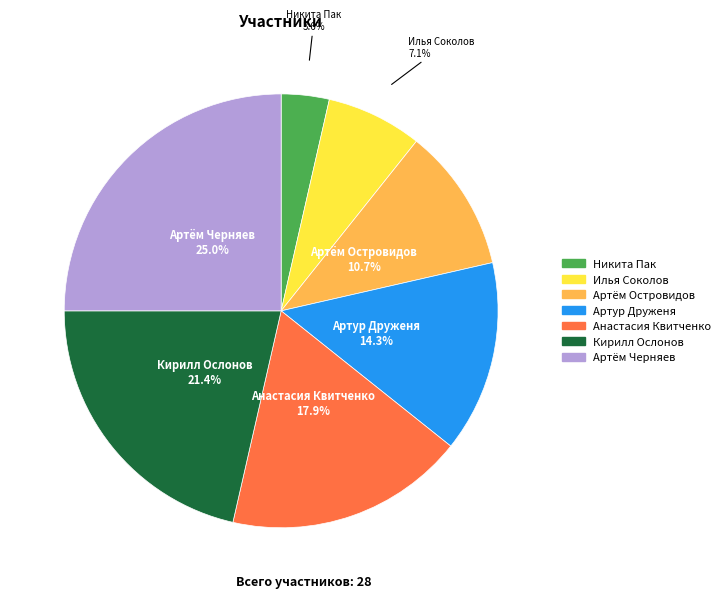

To the nearest percent, what portion does Артём Черняев represent?

25%